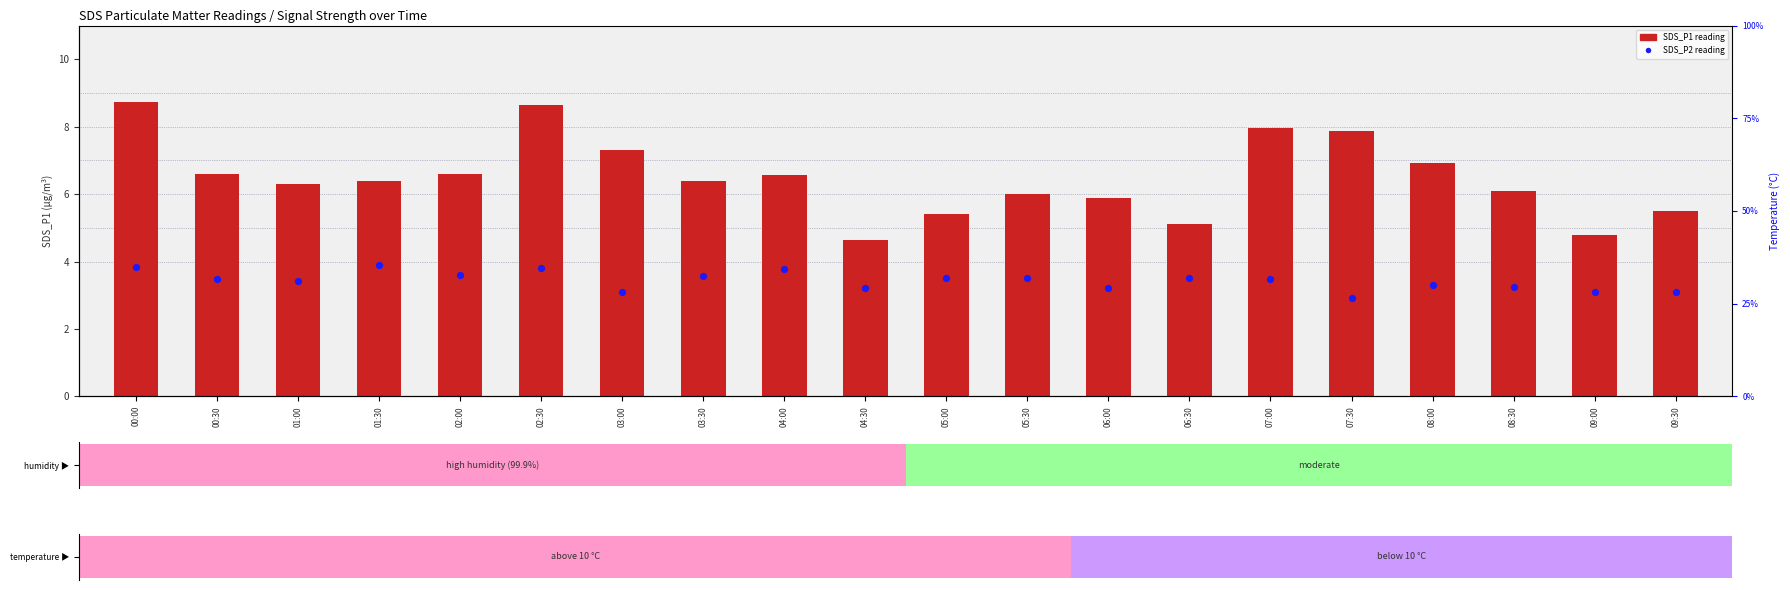

What are all the series names shown in the legend?

SDS_P1, SDS_P2